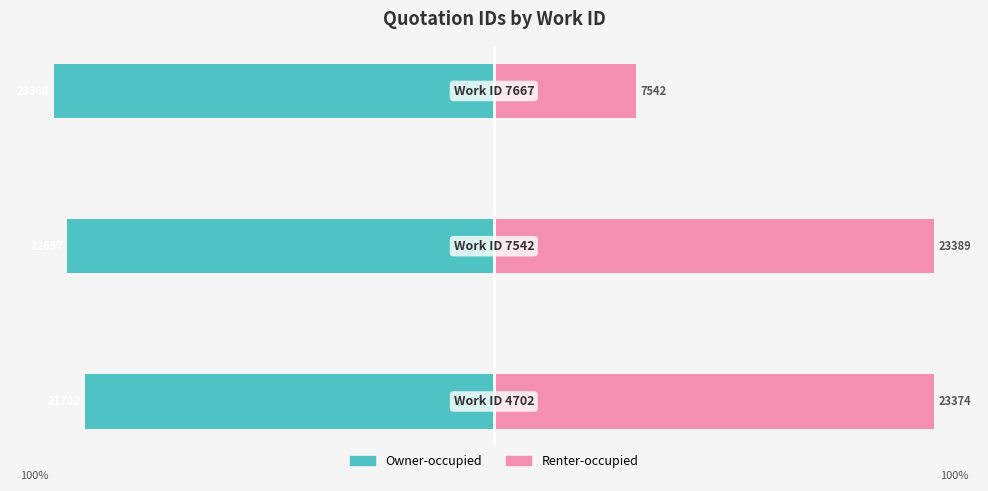

Reading right to left, what are all the values shown in this chart?

Owner-occupied: 2=-99.9	1=-96.9	0=-92.8
Renter-occupied: 2=32.2	1=100.0	0=99.9